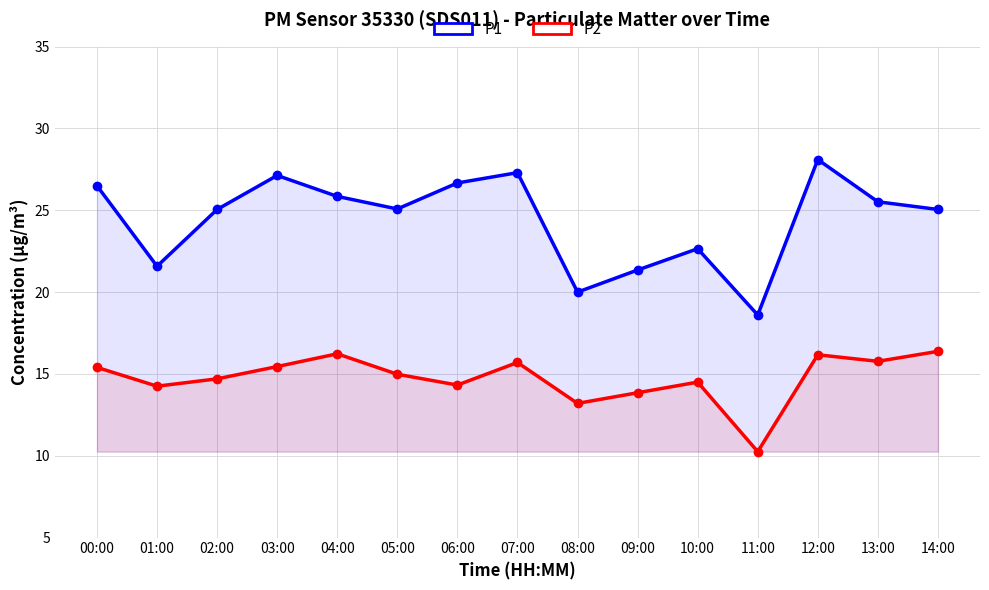

Rank the series by their average value, from lowest to highest.

P2, P1